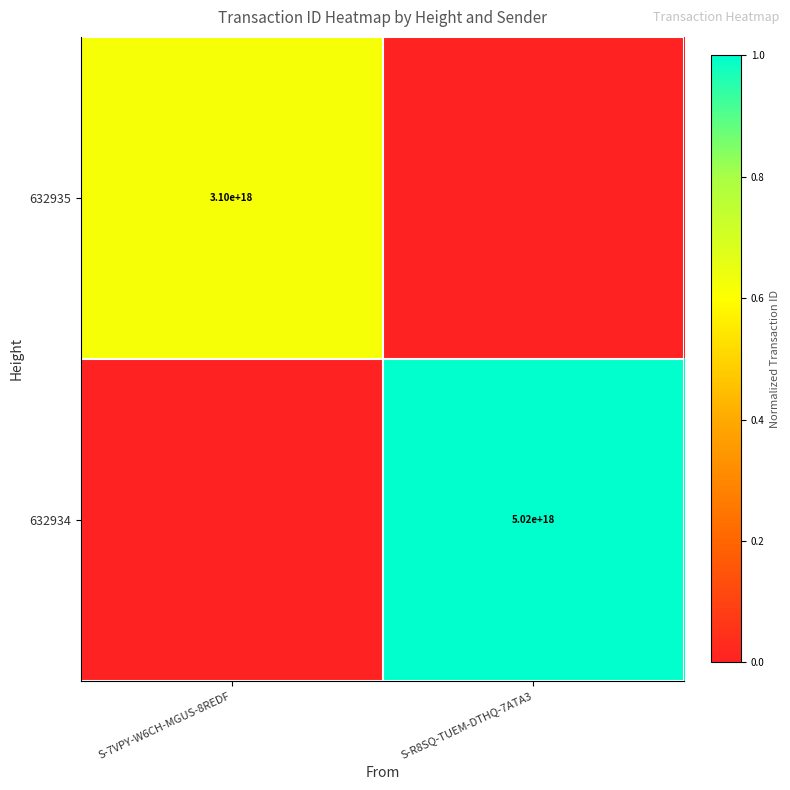

Between S-7VPY-W6CH-MGUS-8REDF and S-R8SQ-TUEM-DTHQ-7ATA3, which is larger?

S-7VPY-W6CH-MGUS-8REDF